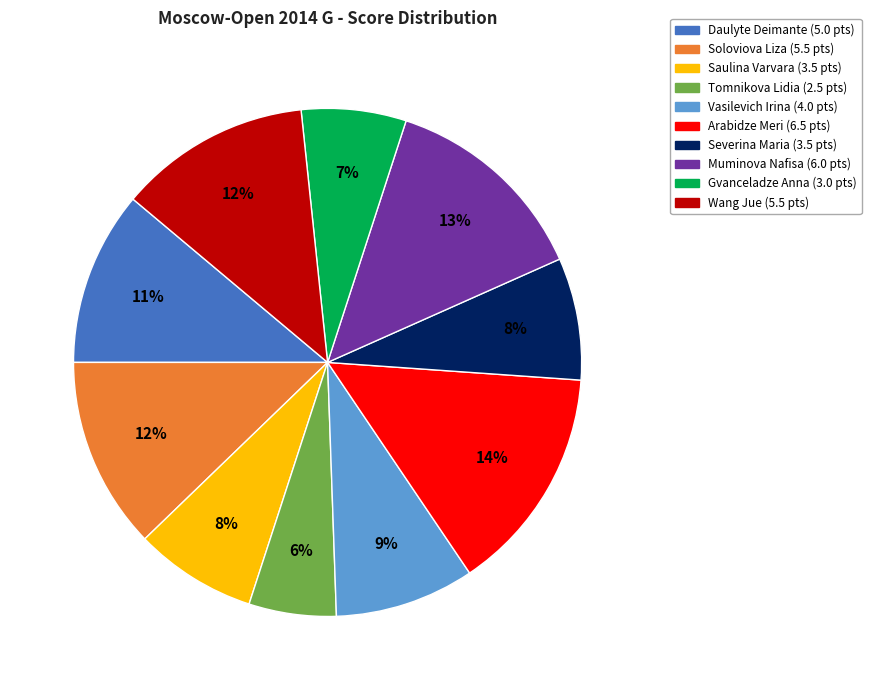

What percentage is the Saulina Varvara slice, to the nearest percent?

8%